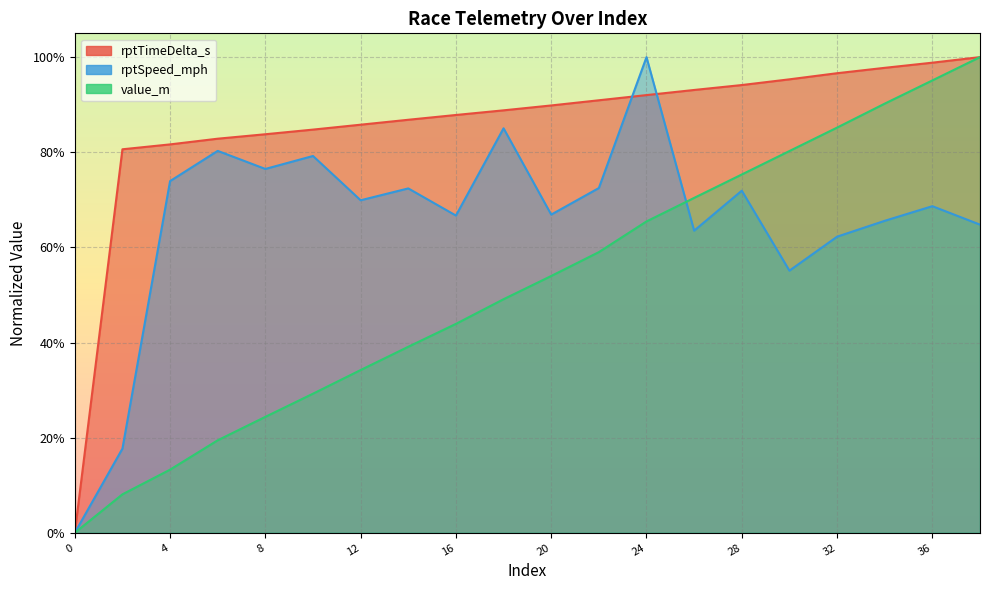

Between 18 and 26, which series saw the biggest shift?

rptSpeed_mph